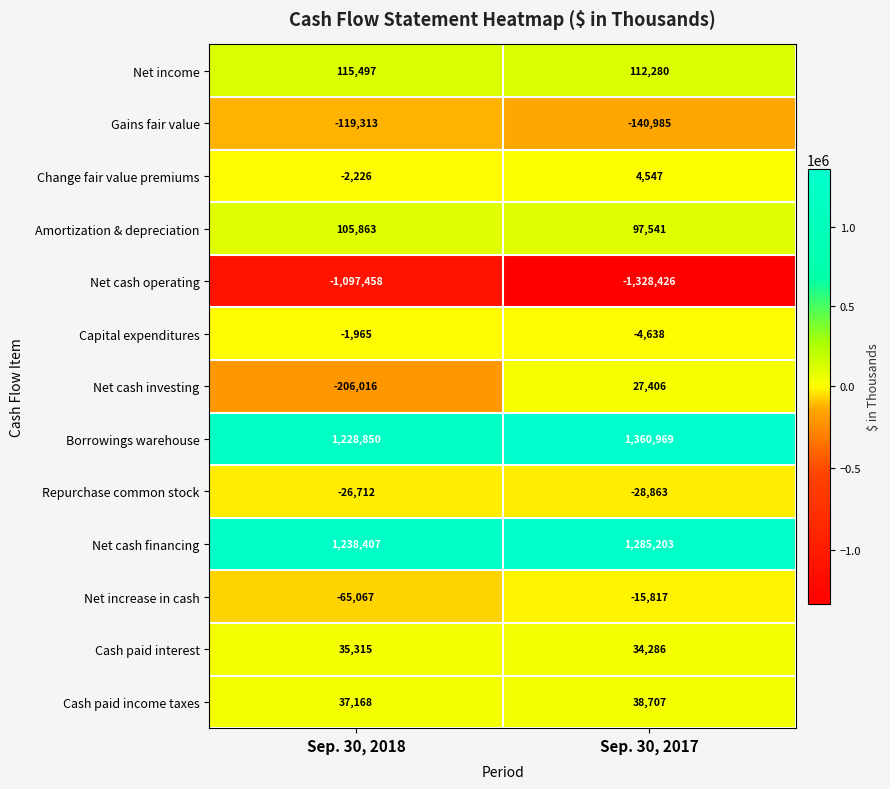

What is the difference between the highest and lowest values at Sep. 30, 2017?

2689395